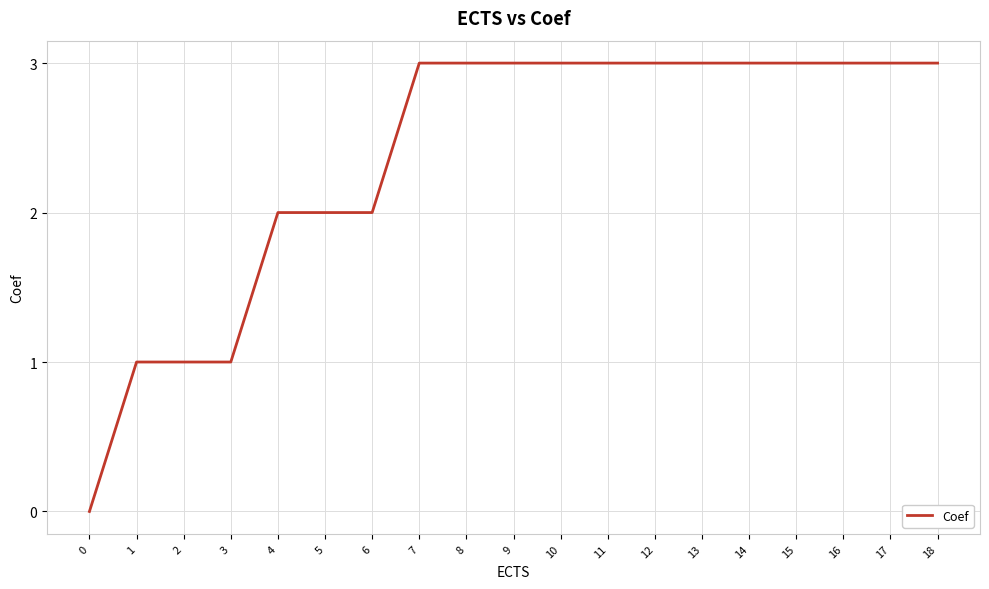

What is the difference between the maximum and minimum values?

3